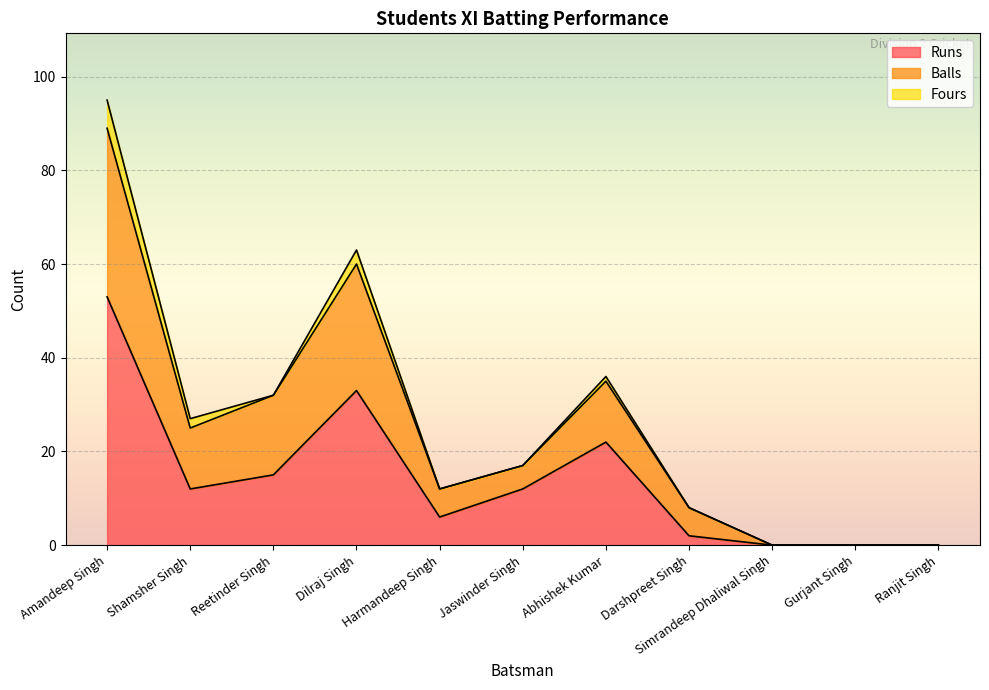

True or false: Runs and Balls intersect in this chart.

False